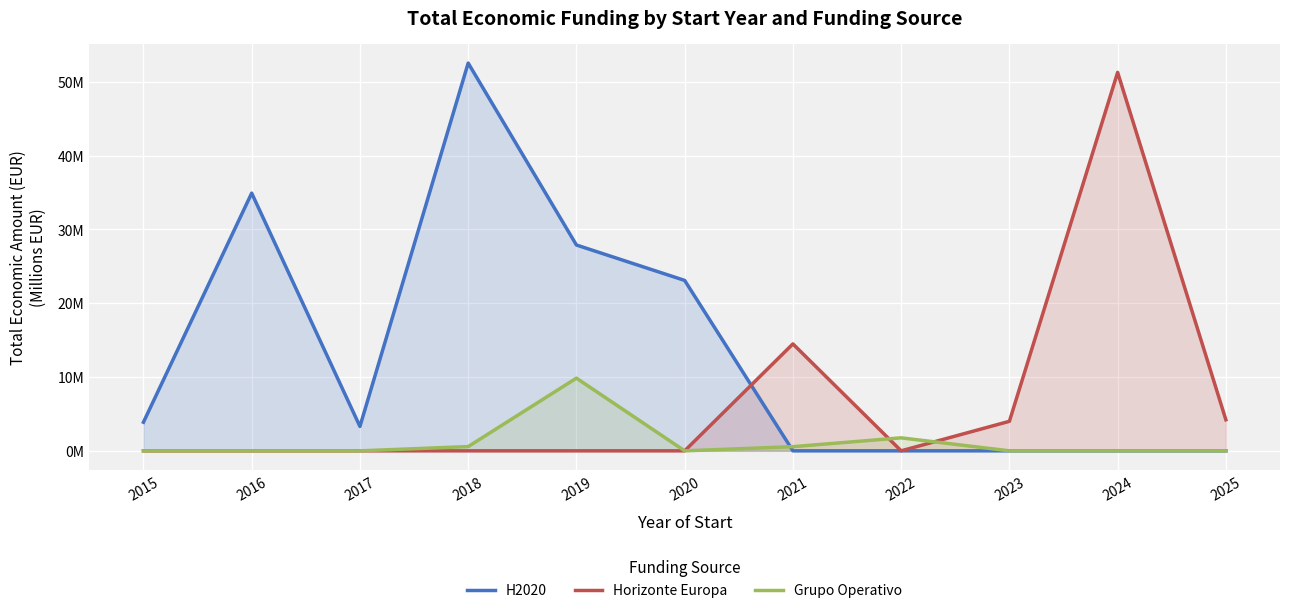

Which label corresponds to the largest value in the chart?

2018